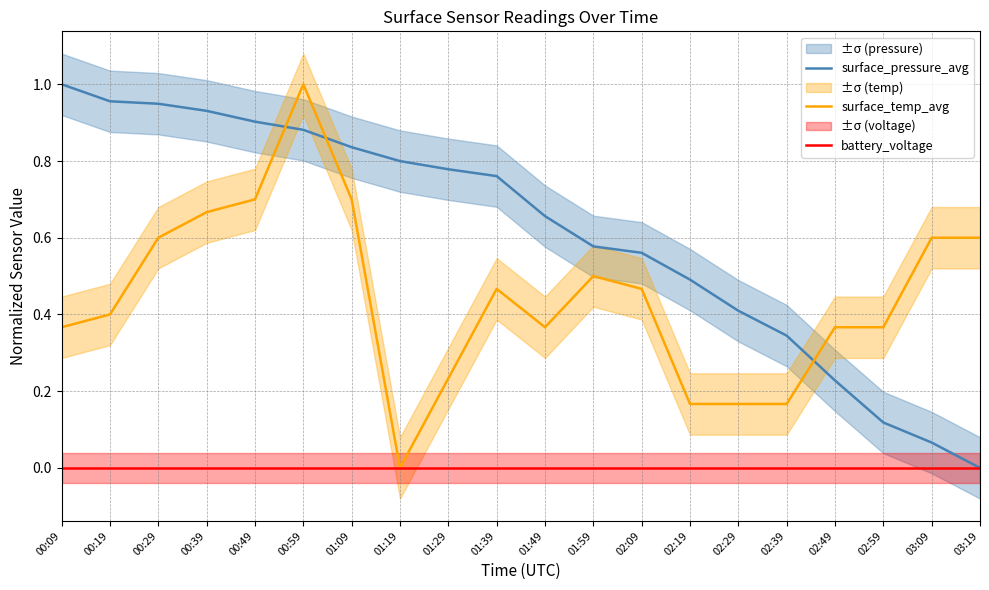

List the series in order of their overall mean, highest first.

surface_pressure_avg, surface_temp_avg, battery_voltage